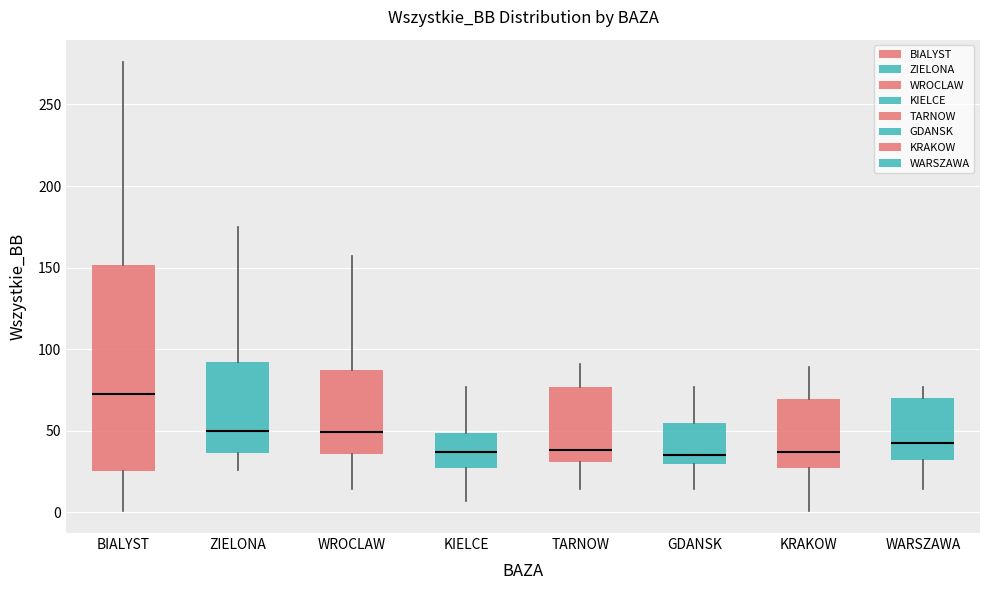

Reading left to right, read every box against the y-axis: the position of its median line, the range the box covers, and the ends of its whiskers. The values are not printed on the chart, so give them approximately, as read against the axis.

BIALYST: median 75, box 25 to 150, whiskers 0 to 275
ZIELONA: median 50, box 35 to 90, whiskers 25 to 175
WROCLAW: median 50, box 35 to 85, whiskers 15 to 155
KIELCE: median 35, box 25 to 50, whiskers 5 to 75
TARNOW: median 40, box 30 to 75, whiskers 15 to 90
GDANSK: median 35, box 30 to 55, whiskers 15 to 75
KRAKOW: median 35, box 25 to 70, whiskers 0 to 90
WARSZAWA: median 45, box 30 to 70, whiskers 15 to 75